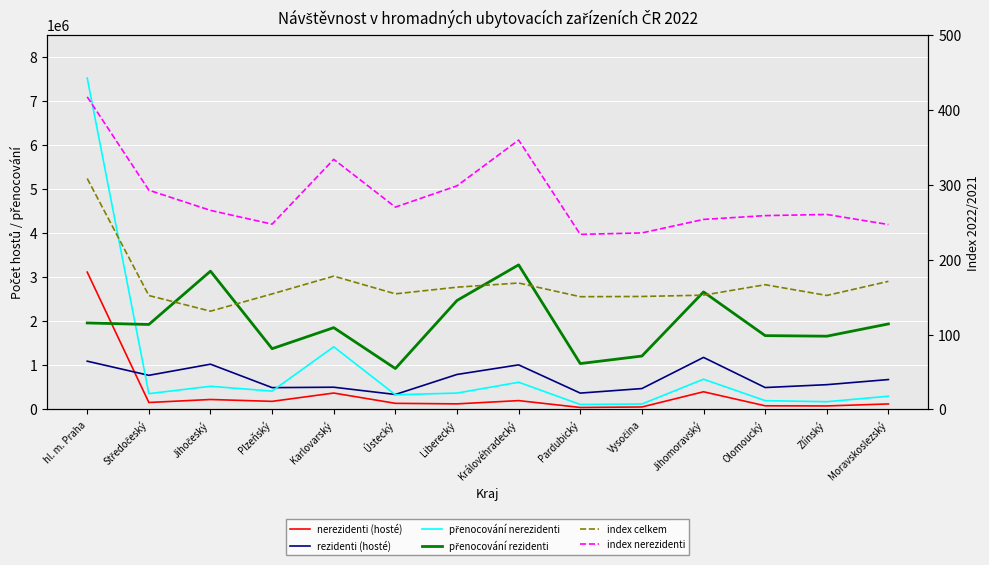

Reading left to right, transcribe all the data shown in this chart.

nerezidenti (hosté): 3116907.0	158389.0	226356.0	184004.0	372754.0	139199.0	126916.0	200910.0	45209.0	56301.0	401404.0	83338.0	79893.0	125439.0
rezidenti (hosté): 1095738.0	774814.0	1027677.0	495440.0	504988.0	340046.0	794404.0	1012283.0	371418.0	474498.0	1181245.0	497550.0	562650.0	678908.0
přenocování nerezidenti: 7519969.0	359085.0	526186.0	416366.0	1421885.0	333963.0	371737.0	617849.0	113026.0	123589.0	686560.0	200122.0	175961.0	300783.0
přenocování rezidenti: 1963256.0	1929014.0	3138817.0	1379407.0	1856616.0	928955.0	2472984.0	3281465.0	1041519.0	1212144.0	2667108.0	1675888.0	1662957.0	1941345.0
index celkem: 308.3	152.1	131.2	154.3	178.0	154.3	163.2	168.8	150.5	150.8	152.6	166.5	152.2	171.0
index nerezidenti: 417.3	292.7	265.7	247.4	333.9	270.1	298.5	359.6	233.7	235.7	253.7	258.8	260.3	246.9